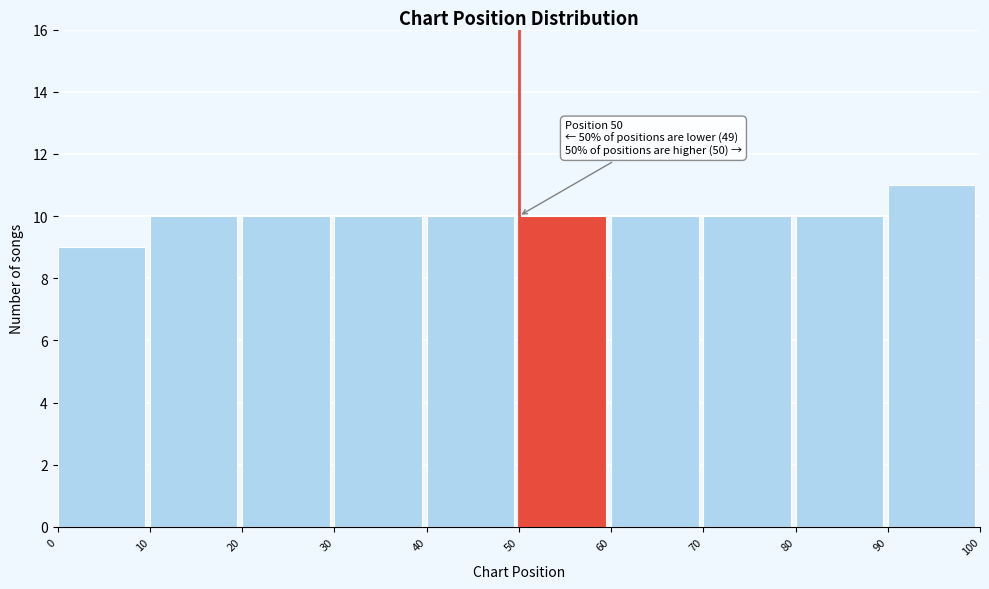

Which range on the x-axis has the tallest bar?

90 to 100